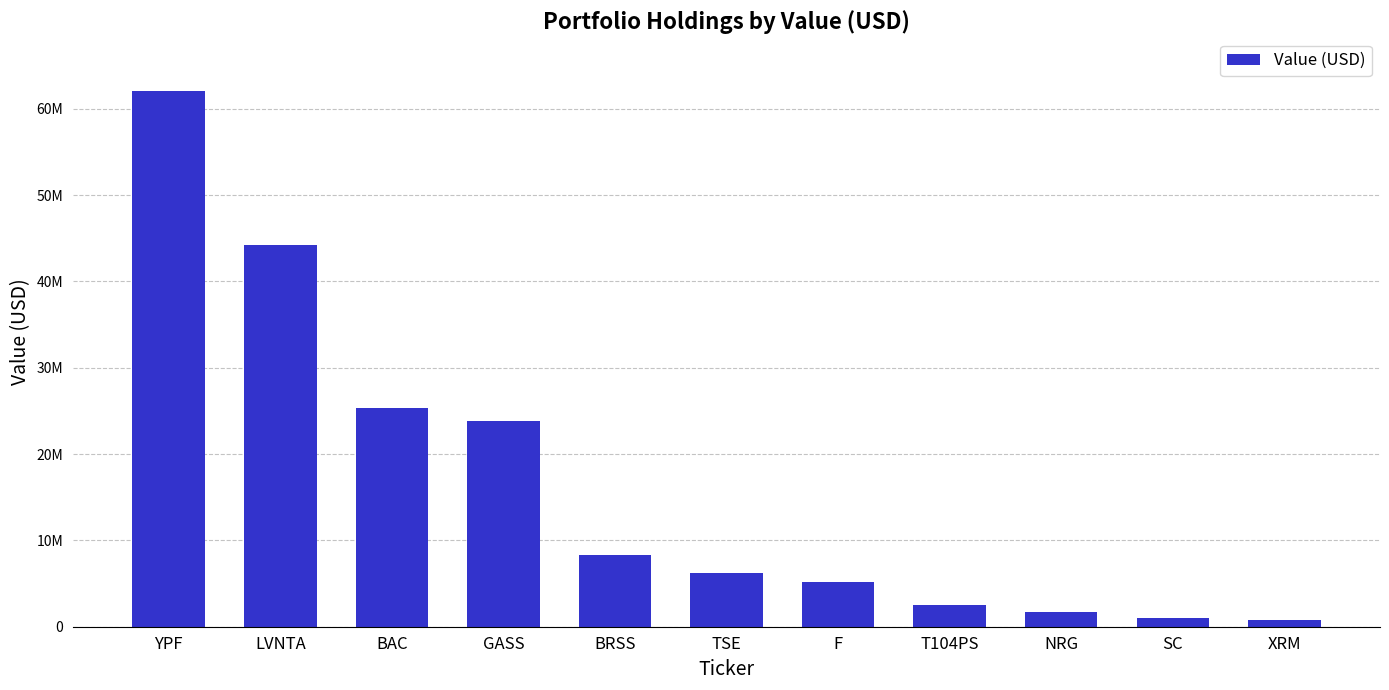

Is it true that the value at T104PS is 2506000?

True